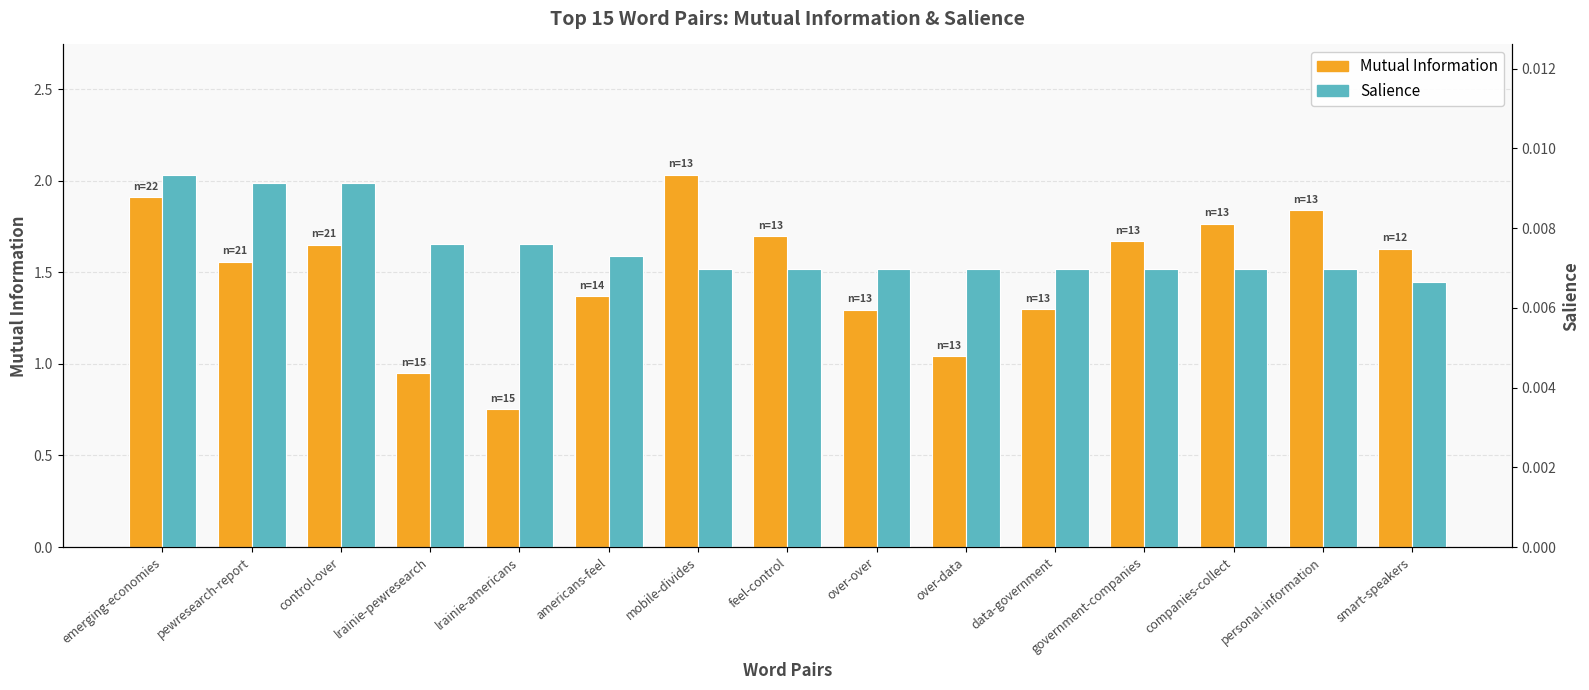

Rank the series by their average value, from highest to lowest.

Mutual Information, Salience